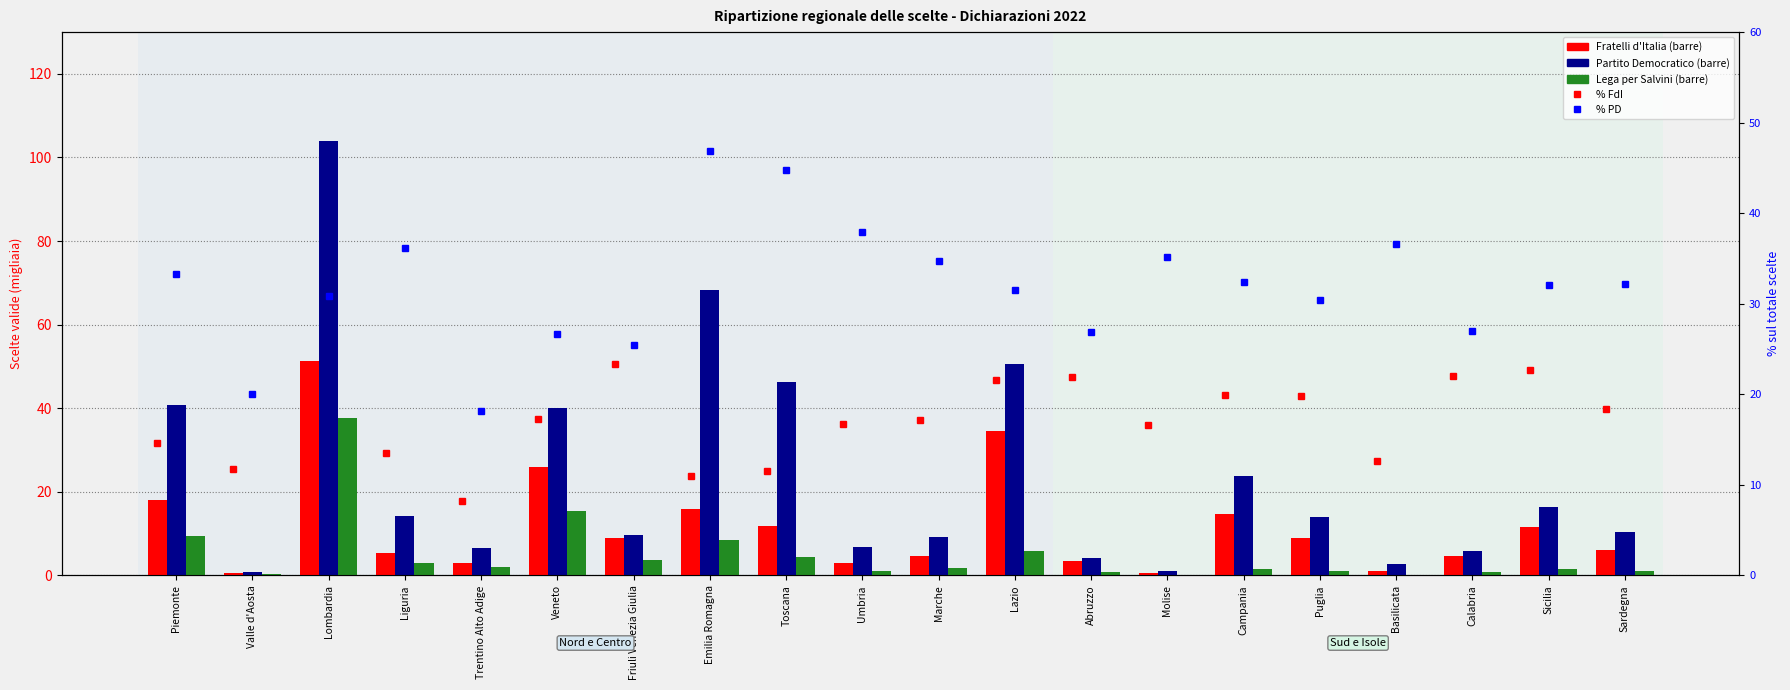

What is the highest value of the % FdI series?

23.3